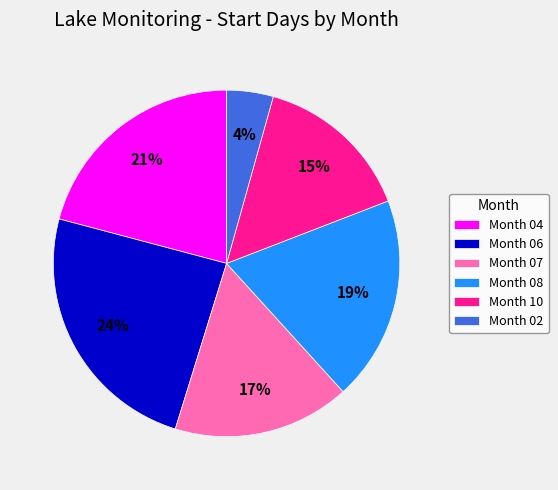

Is it true that Month 08 is 26% of the pie?

False